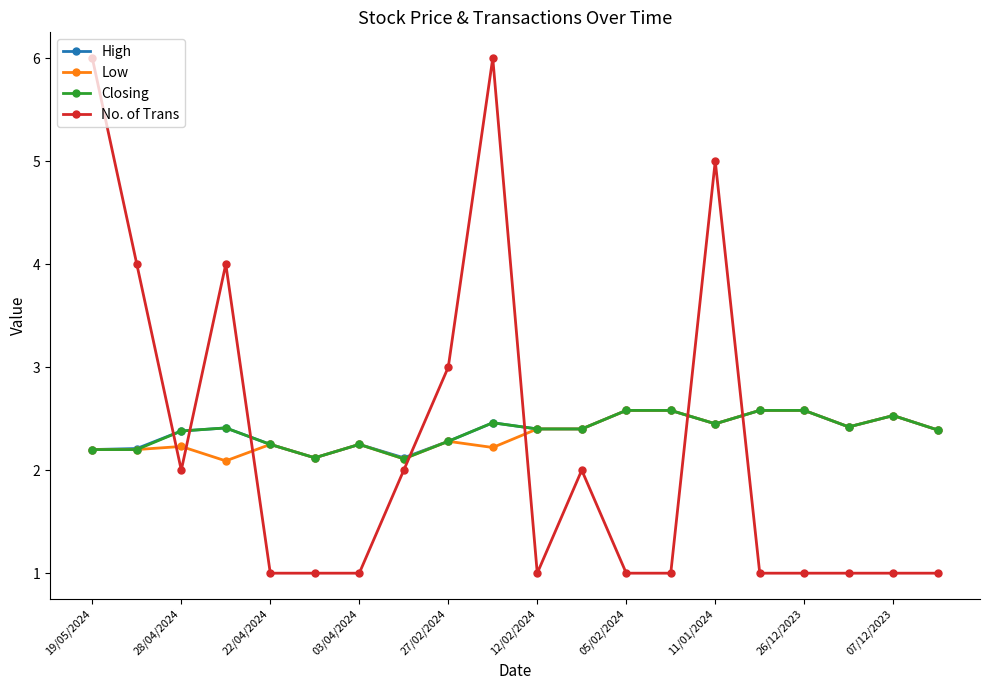

Does the chart display data point markers on the line(s)?

Yes